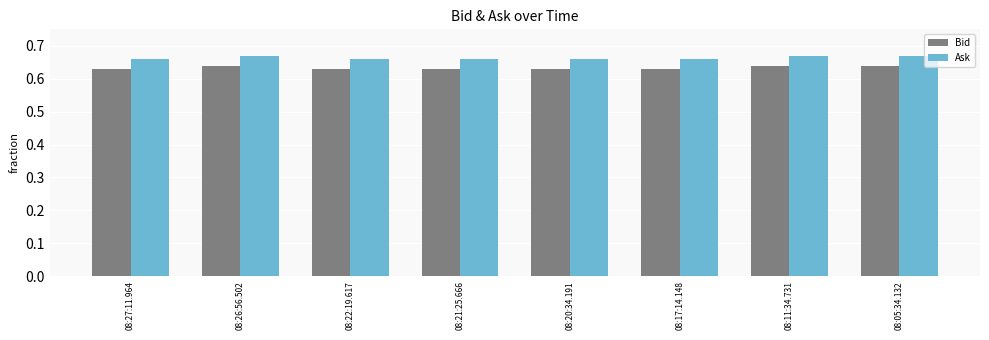

Which series has the largest total across all categories?

Ask